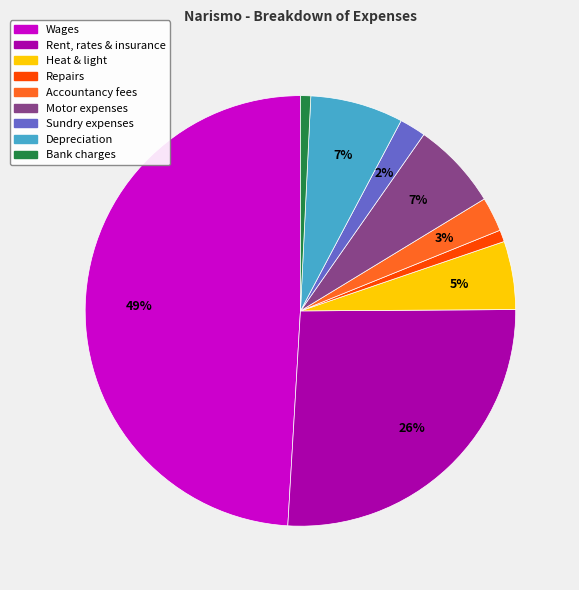

Does Depreciation account for over 50% of the chart?

No